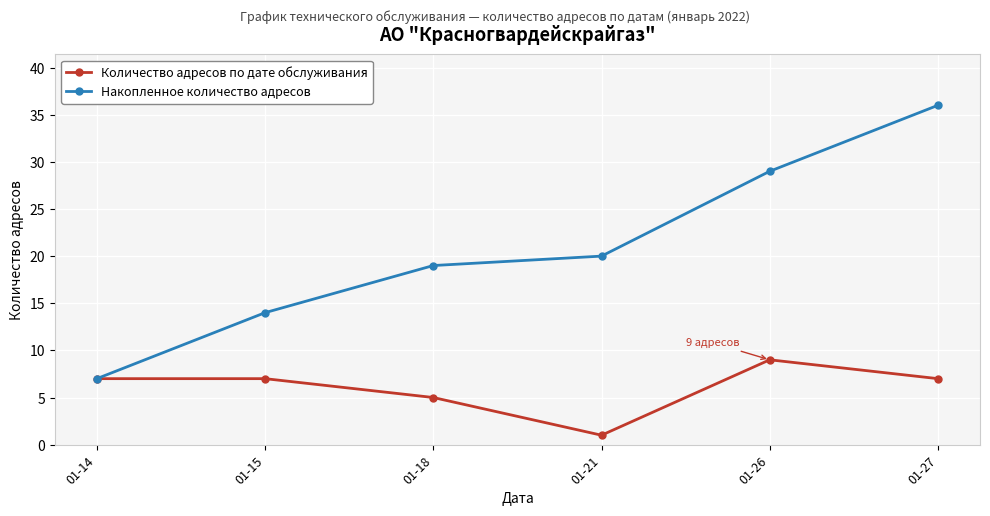

Between 01-21 and 01-26, which series saw the biggest shift?

Накопленное количество адресов